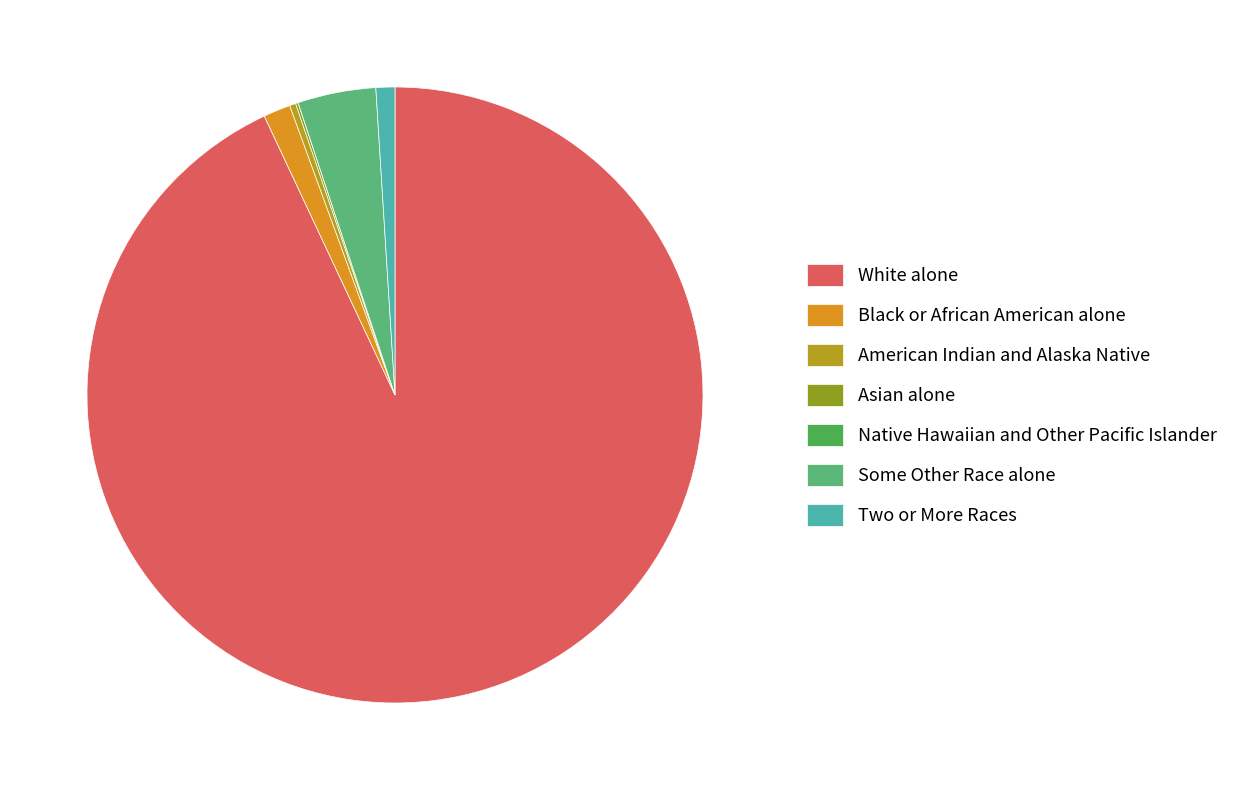

How many slices are in this pie chart?

7